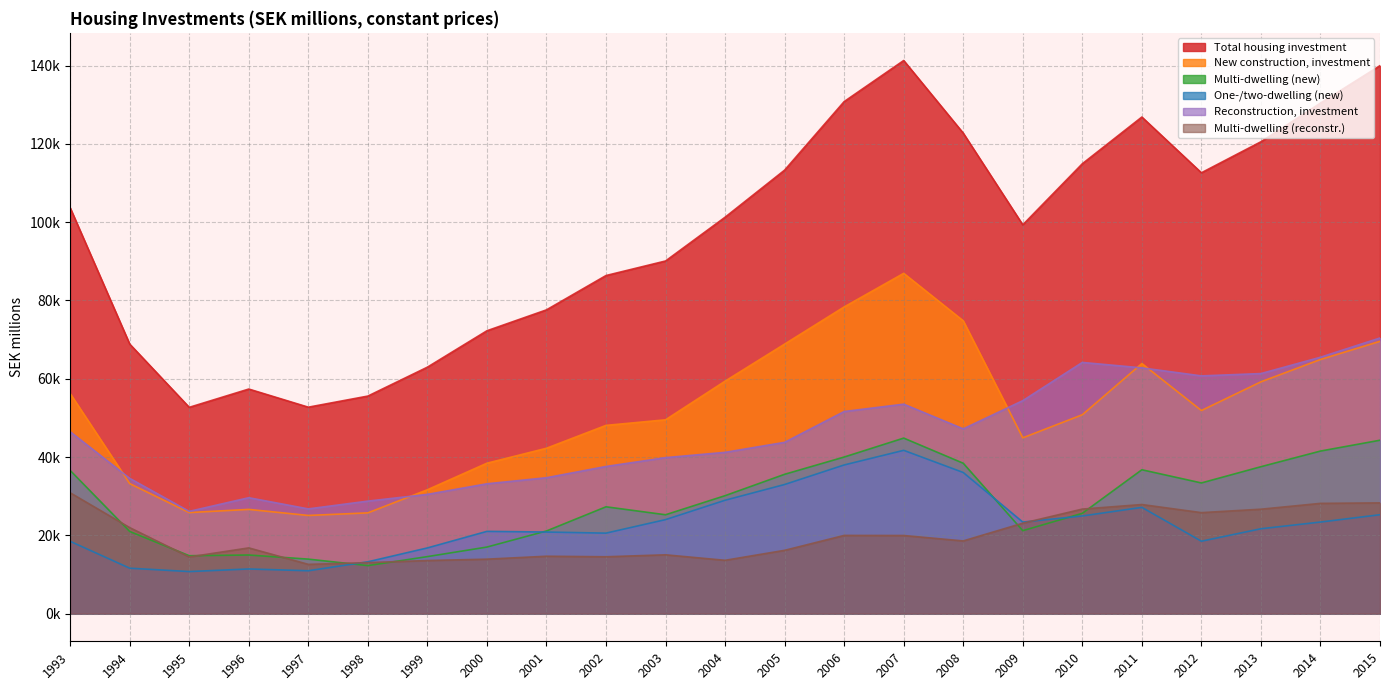

Between 2004 and 2007, which is larger?

2007